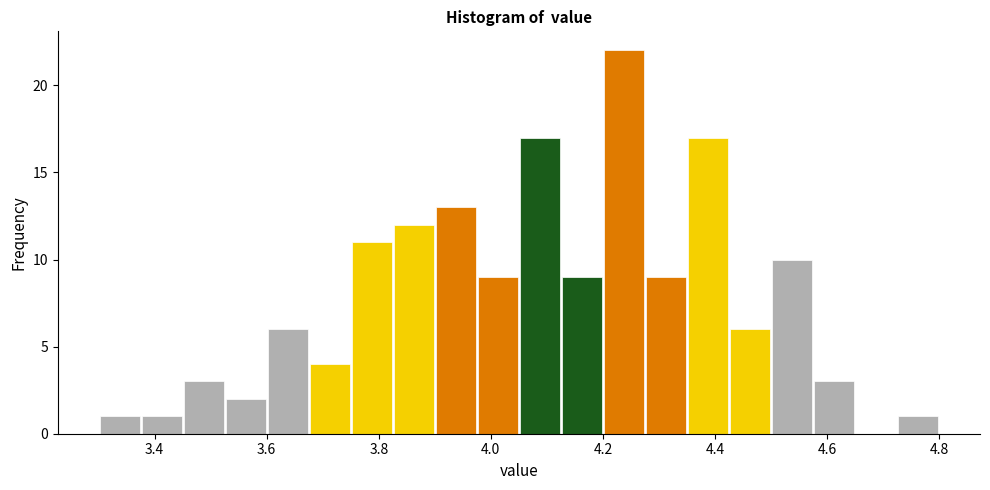

Read against the x-axis, roughly where is the centre of the tallest bar?

4.24